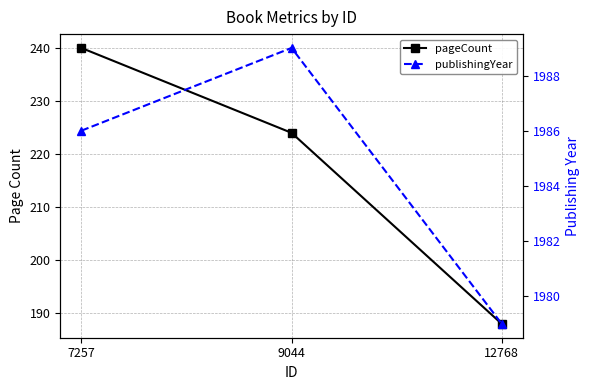

At which label is pageCount closest to 214?

9044